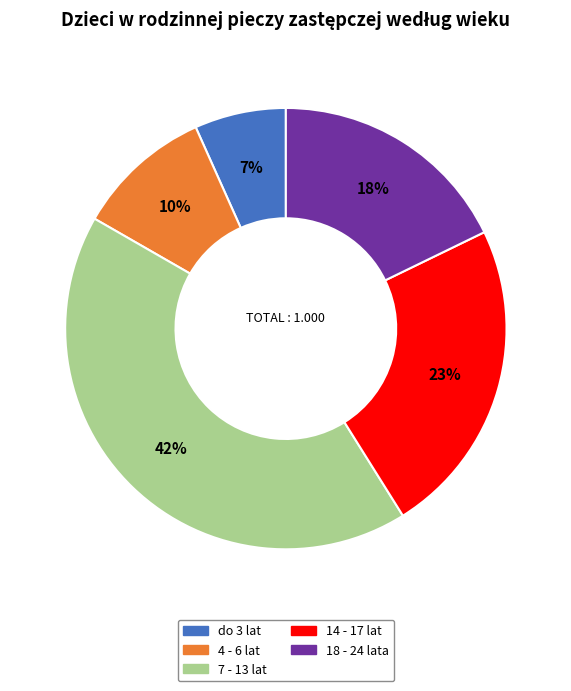

True or false: 18 - 24 lata accounts for 29% of the total.

False